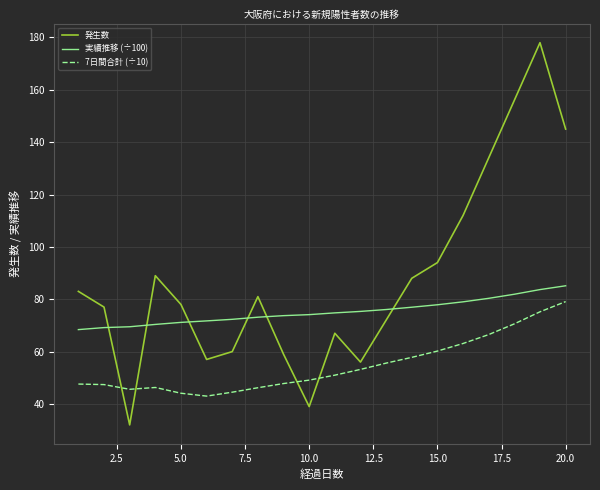

How many intersections are there between 発生数 and 実績推移 (÷100)?

6